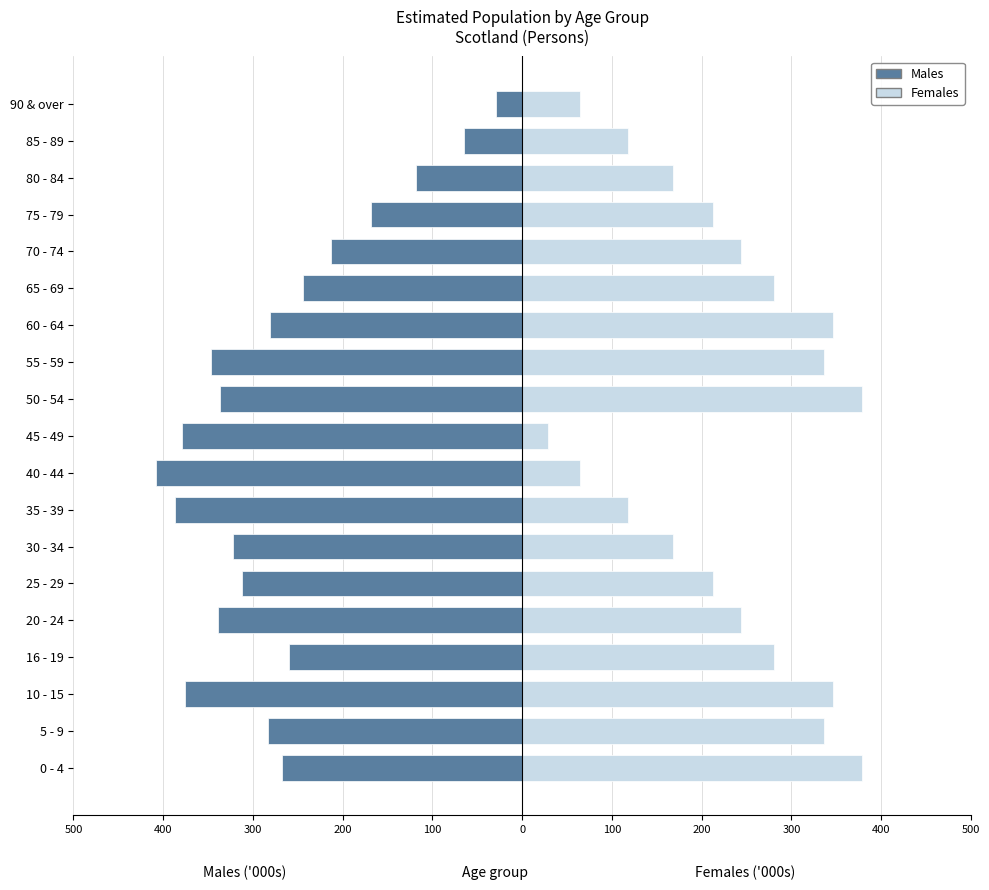

Count the number of categories in the chart.

19